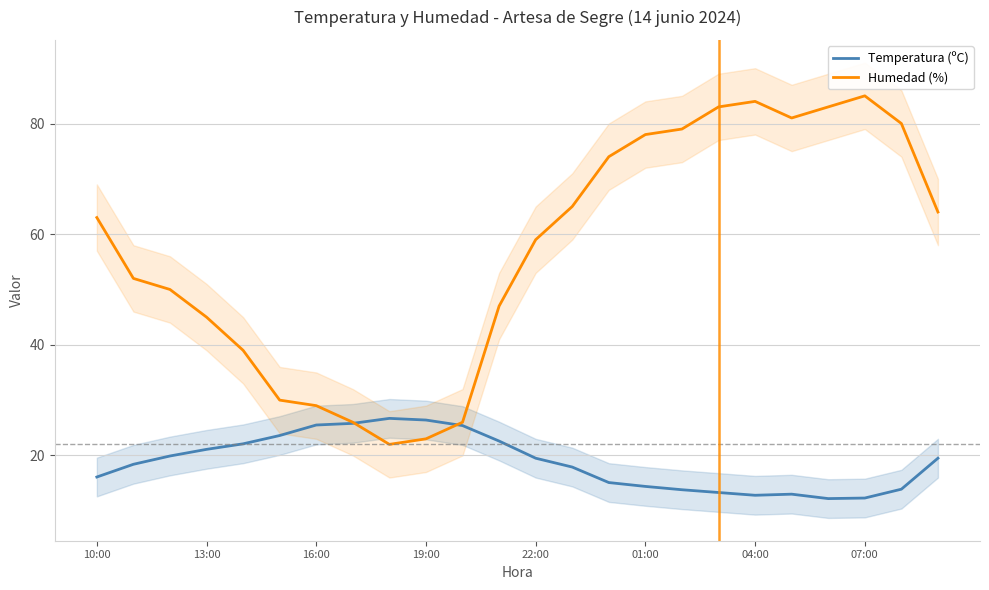

What value does the Humedad (%) series have at 19:00?

23.0